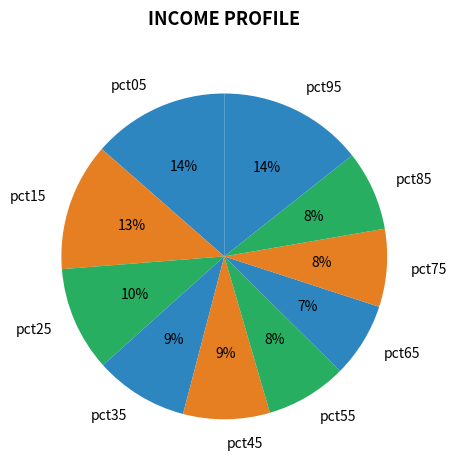

To the nearest percent, what percentage of the pie is pct75?

8%